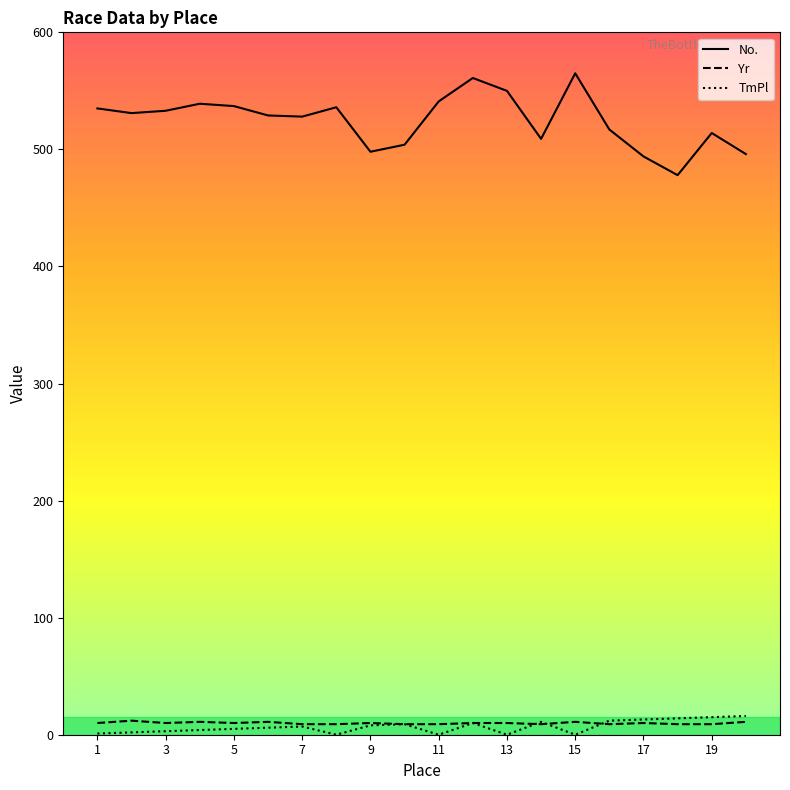

What is the maximum value shown in the chart?

565